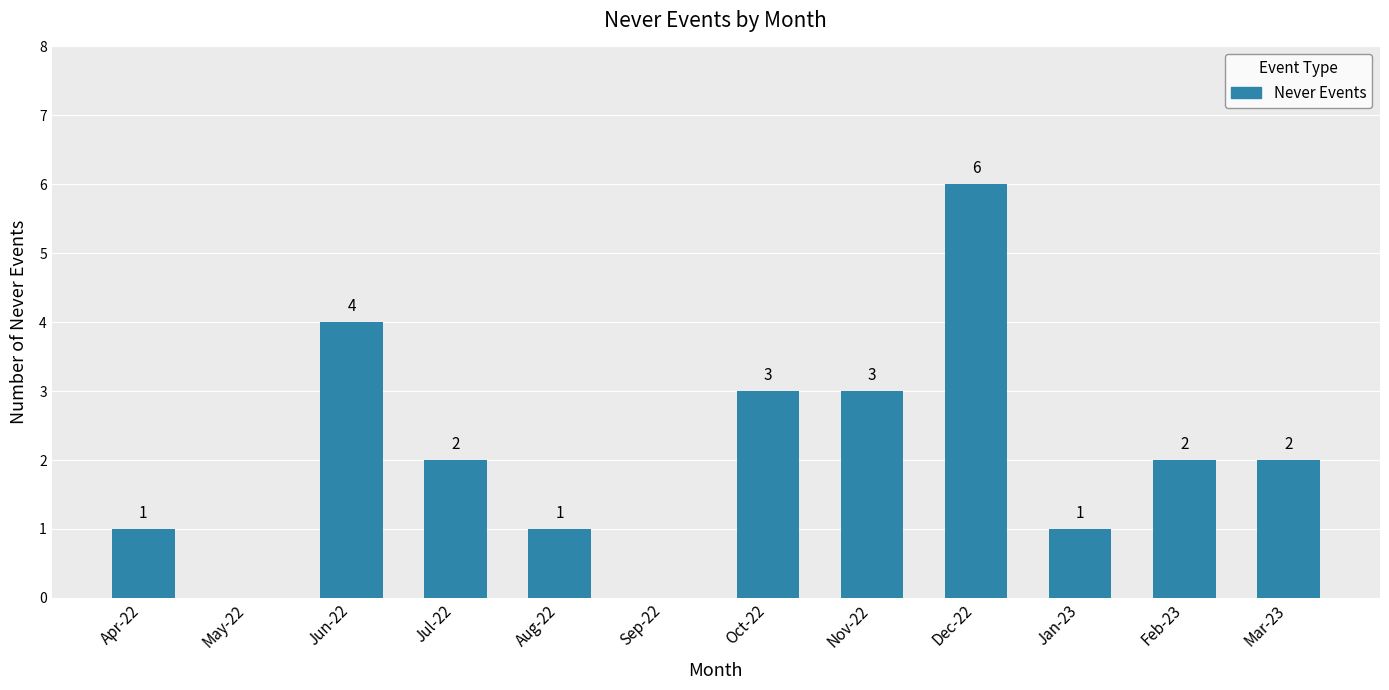

Count the values in the range 1 to 3.

8